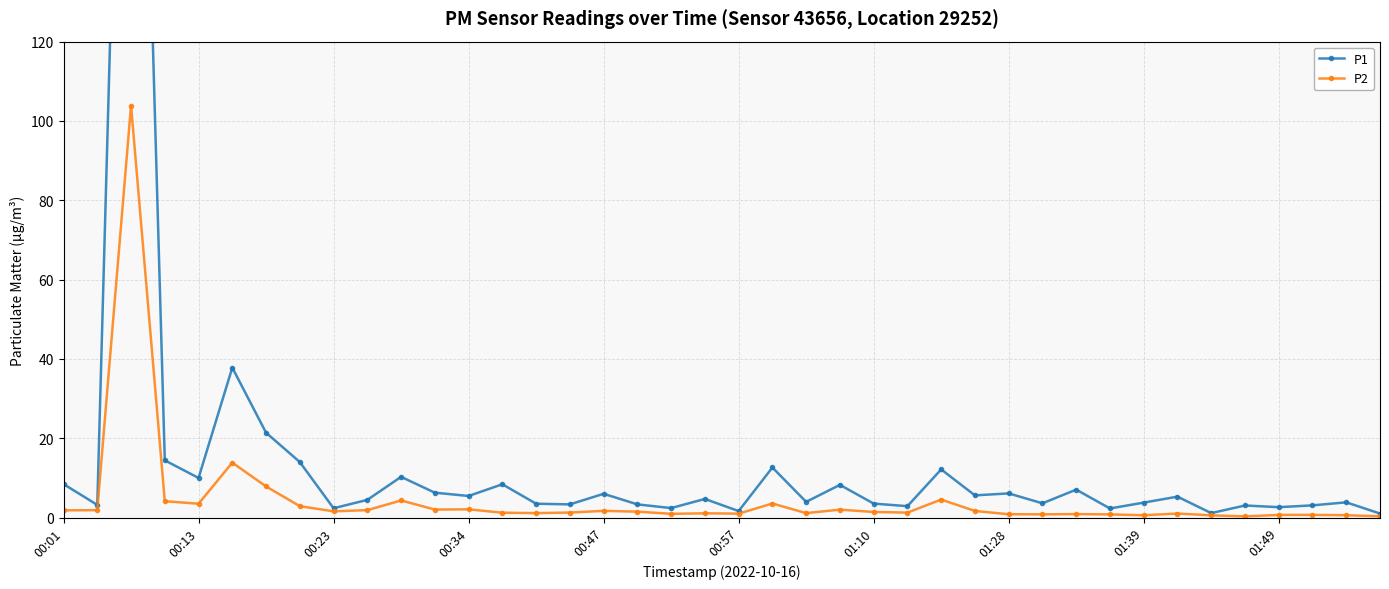

What is the value of the P1 point at the 29th from the left?

6.1